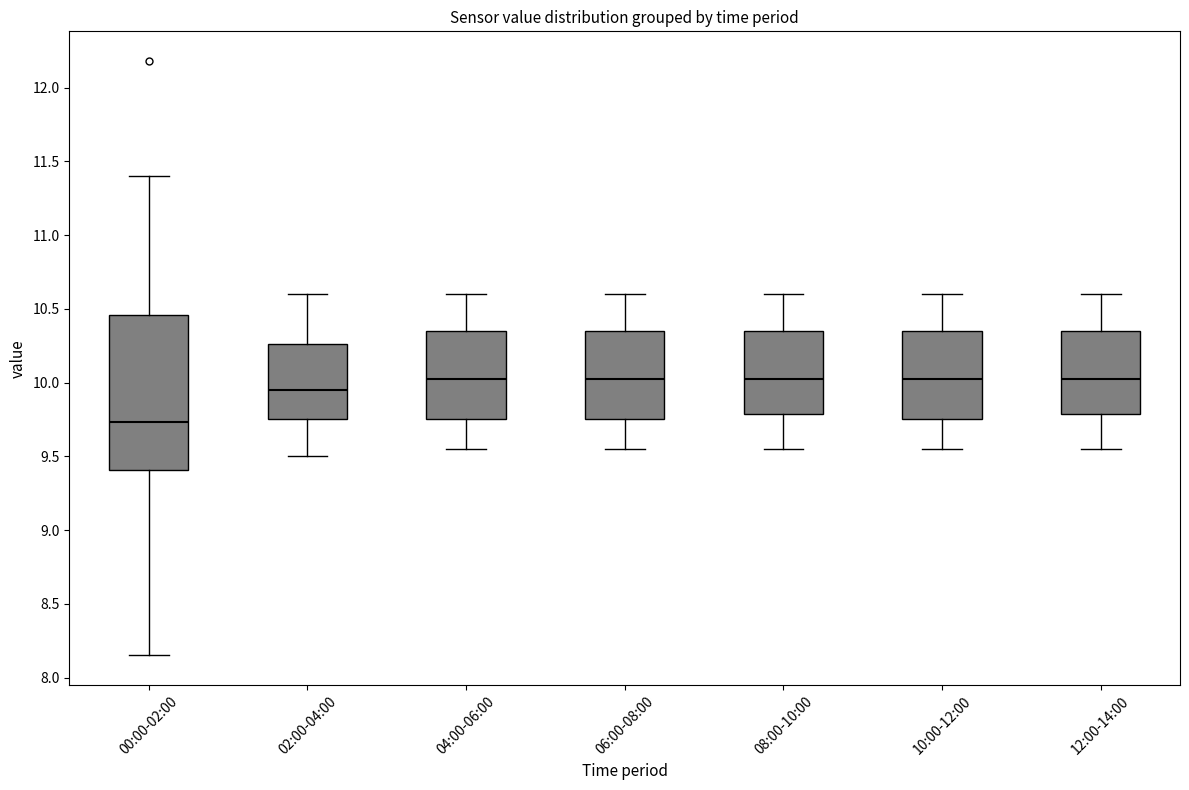

Which box's median line is the lowest?

00:00-02:00